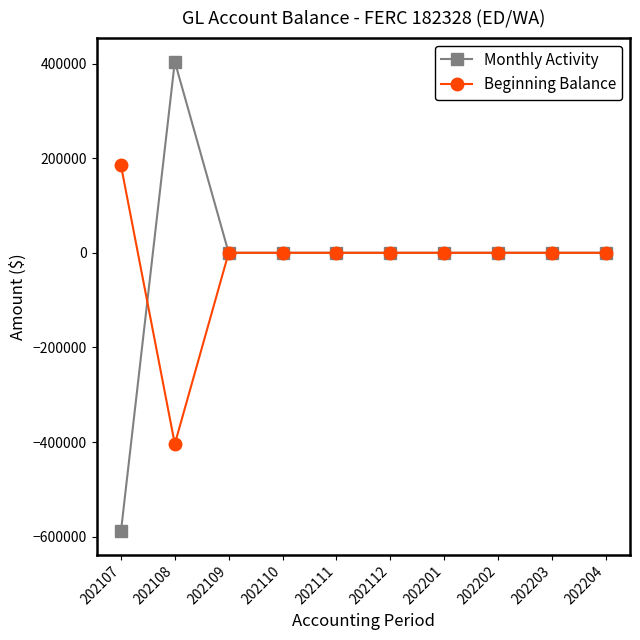

Does the chart display data point markers on the line(s)?

Yes